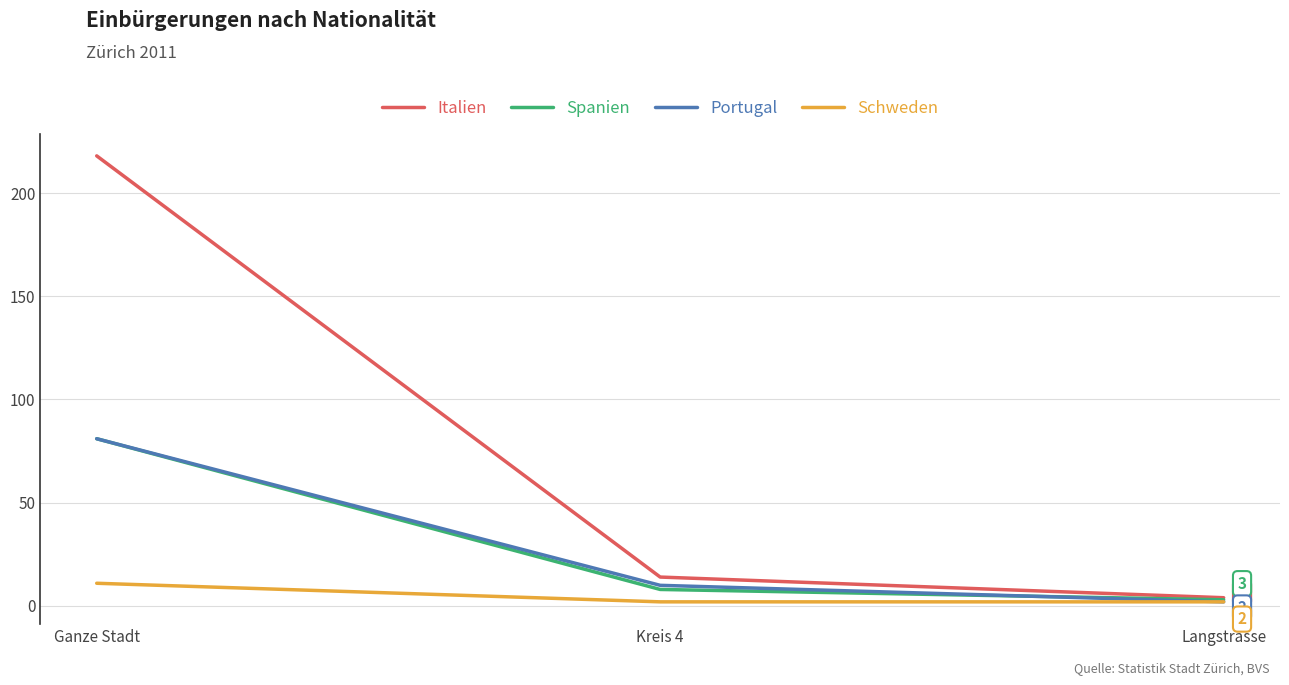

At how many categories does at least one series exceed 13?

2